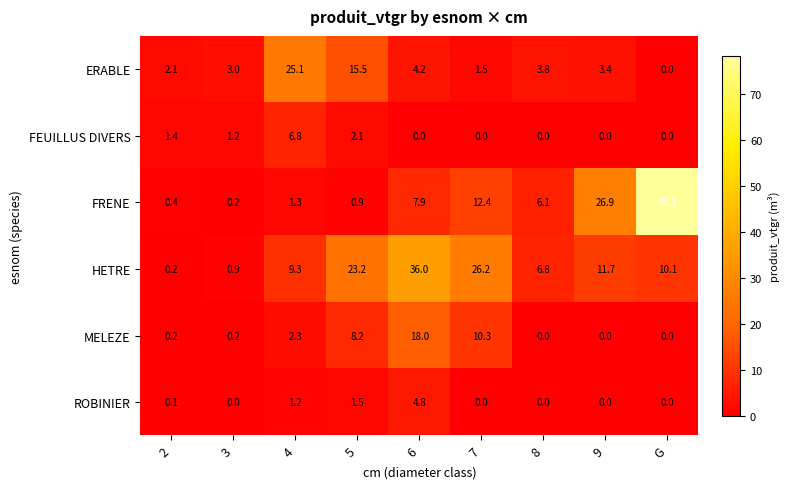

What is the spread (max minus min) of values at 8?

6.8